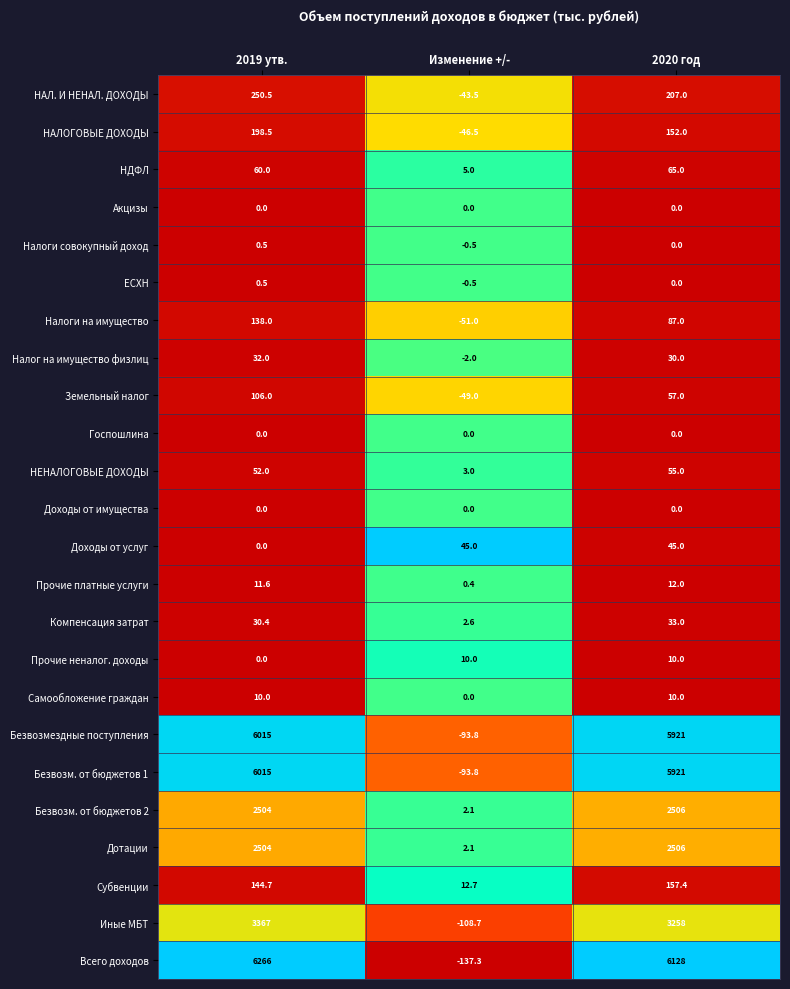

The value of Налог на имущество физлиц at Изменение +/- is -0.6. True or false?

False